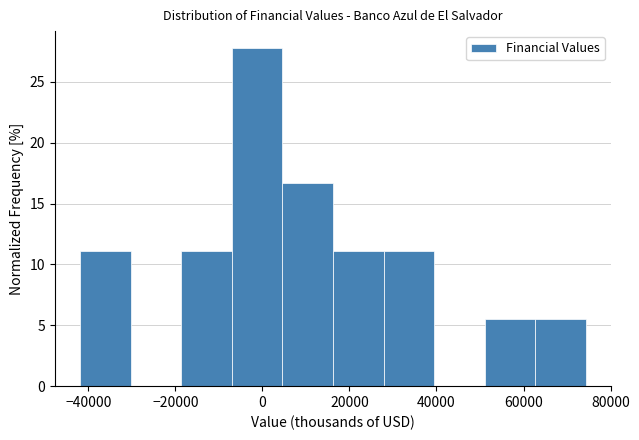

Over which range of the x-axis is the bar tallest?

-6000 to 4000